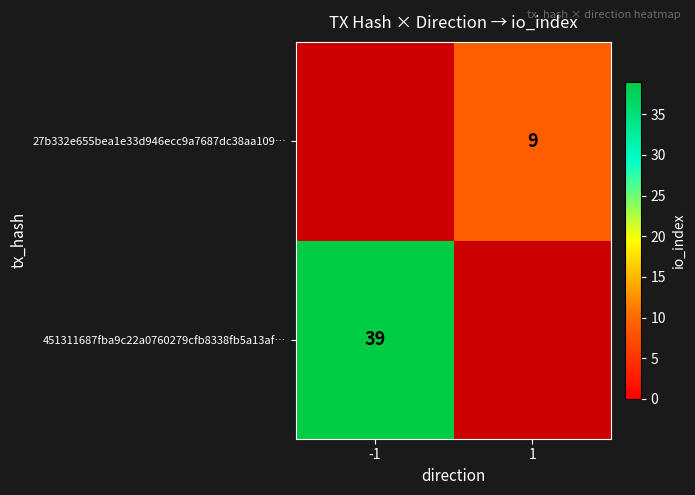

What is the smallest value displayed?

9.0